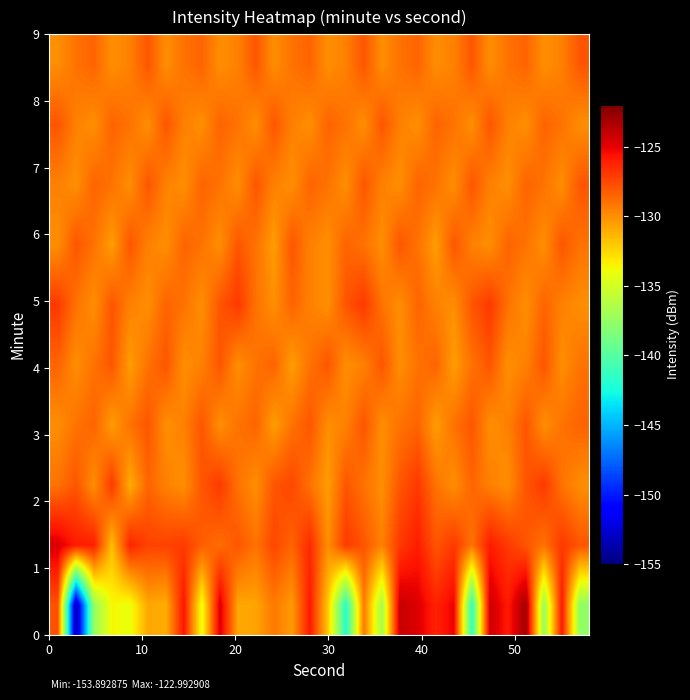

How many categories are shown in the chart?

30